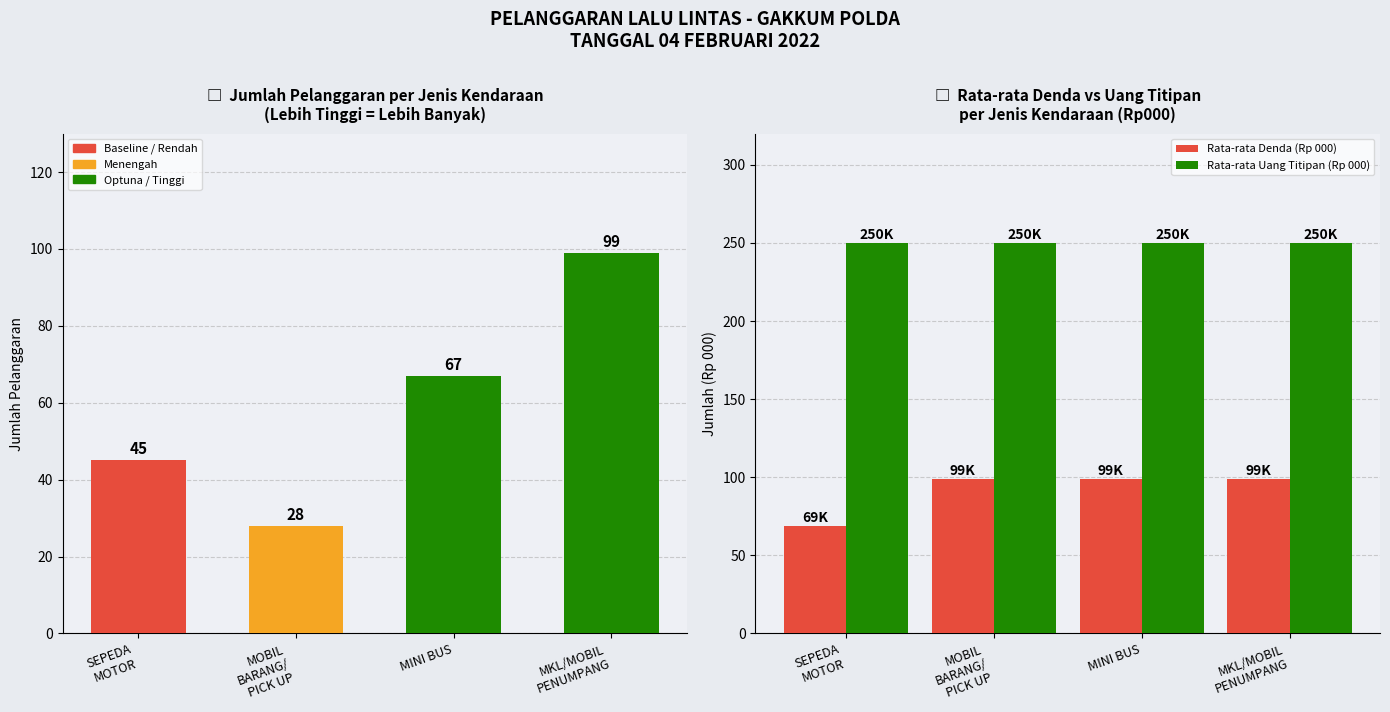

Reading left to right, transcribe all the data shown in this chart.

Jumlah Pelanggaran: 45	28	67	99
Rata-rata Denda (Rp 000): 69	99	99	99
Rata-rata Uang Titipan (Rp 000): 250	250	250	250